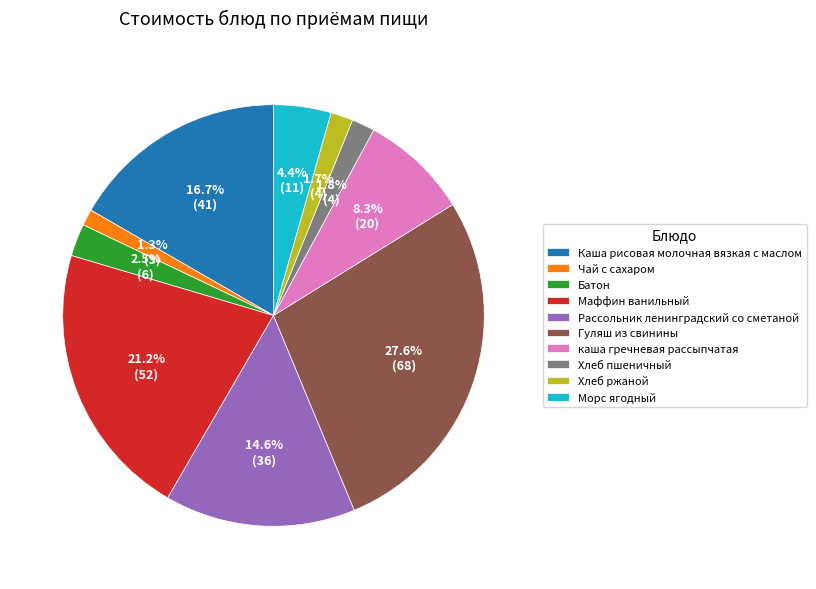

How many slices are in this pie chart?

10